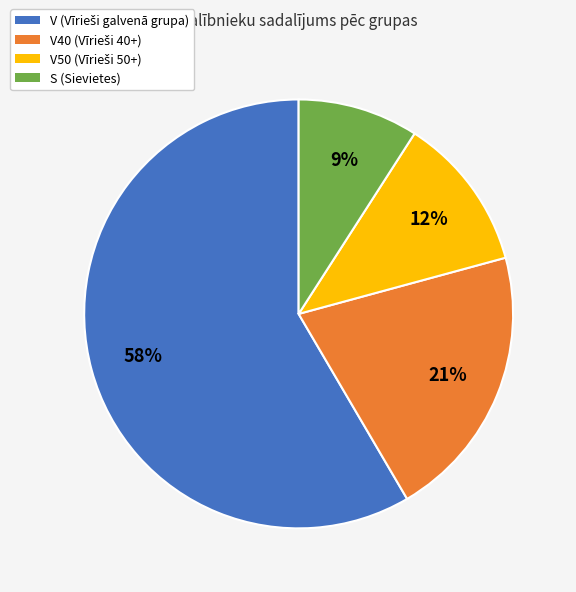

How many segments does this pie chart have?

4